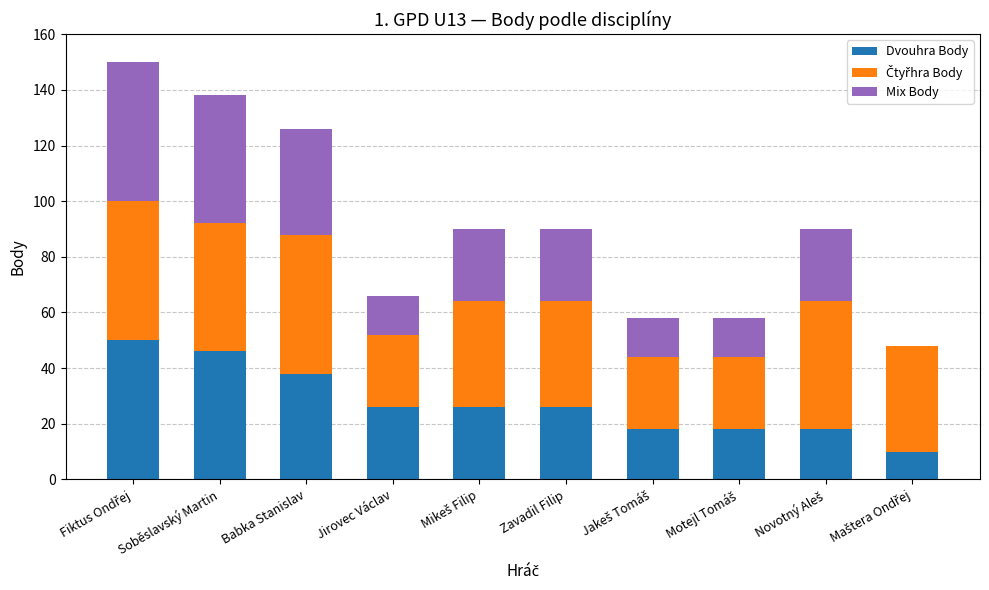

Is it true that Dvouhra Body equals 38 at Babka Stanislav?

True